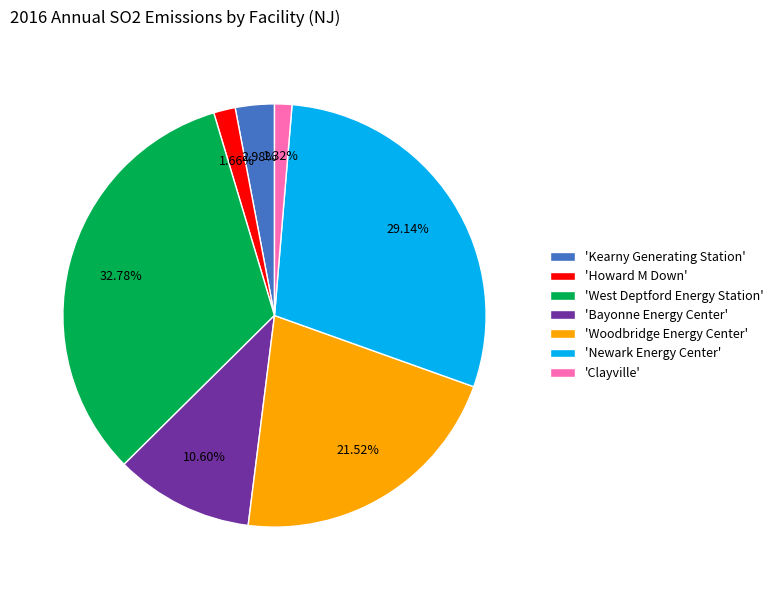

Between 'Howard M Down' and 'Bayonne Energy Center', which is larger?

'Bayonne Energy Center'